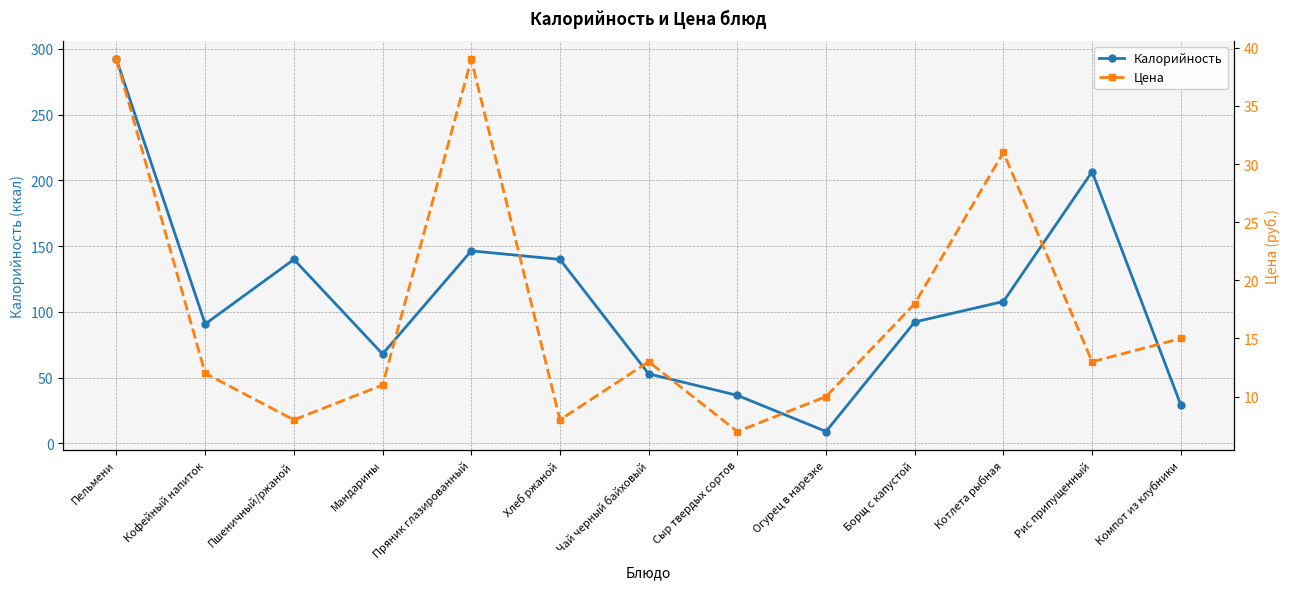

What is the difference between the highest and lowest values at Мандарины?

57.0